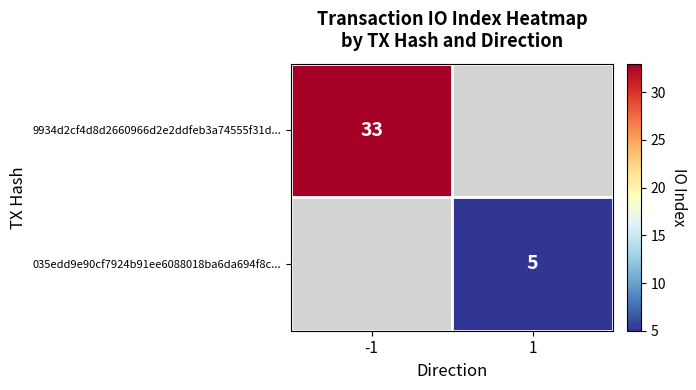

The value of 9934d2cf4d8d2660966d2e2ddfeb3a74555f31d... at -1 is 10. True or false?

False